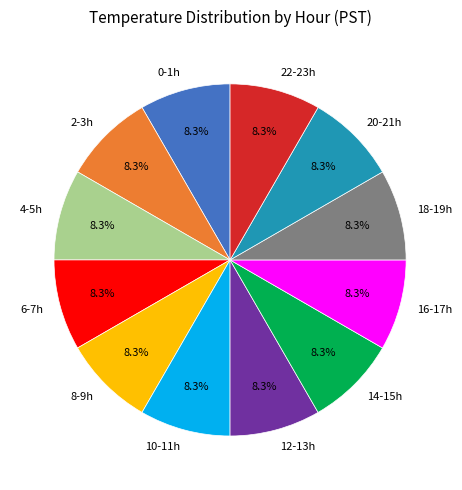

What is the ratio of the value at 10-11h to the value at 12-13h?

1.0